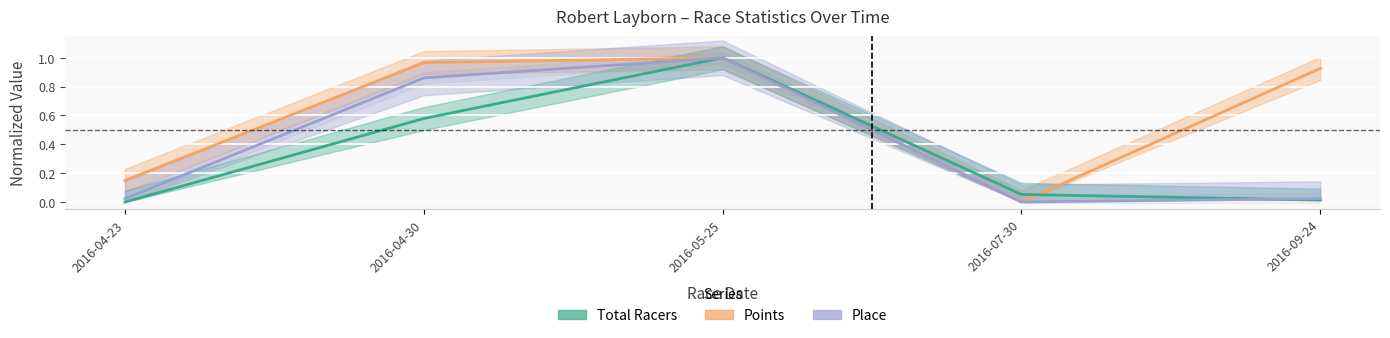

True or false: Points has more than 0 points higher than both neighbors.

True